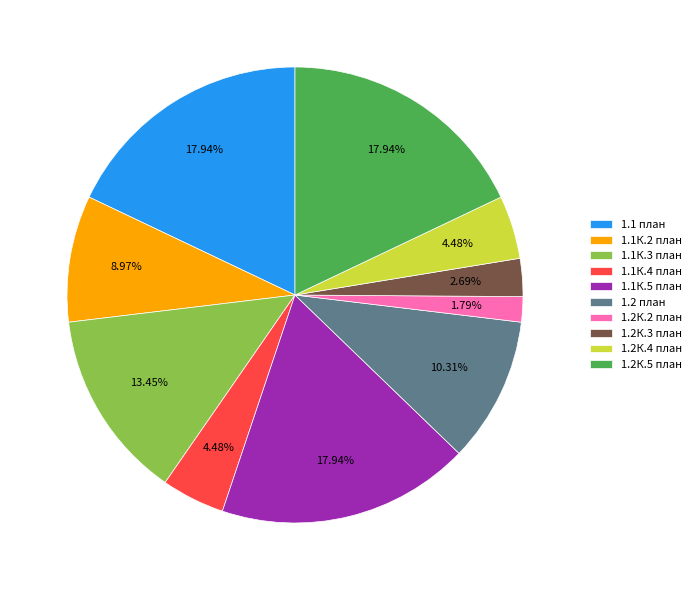

What is the smallest slice in the pie chart?

1.2К.2 план